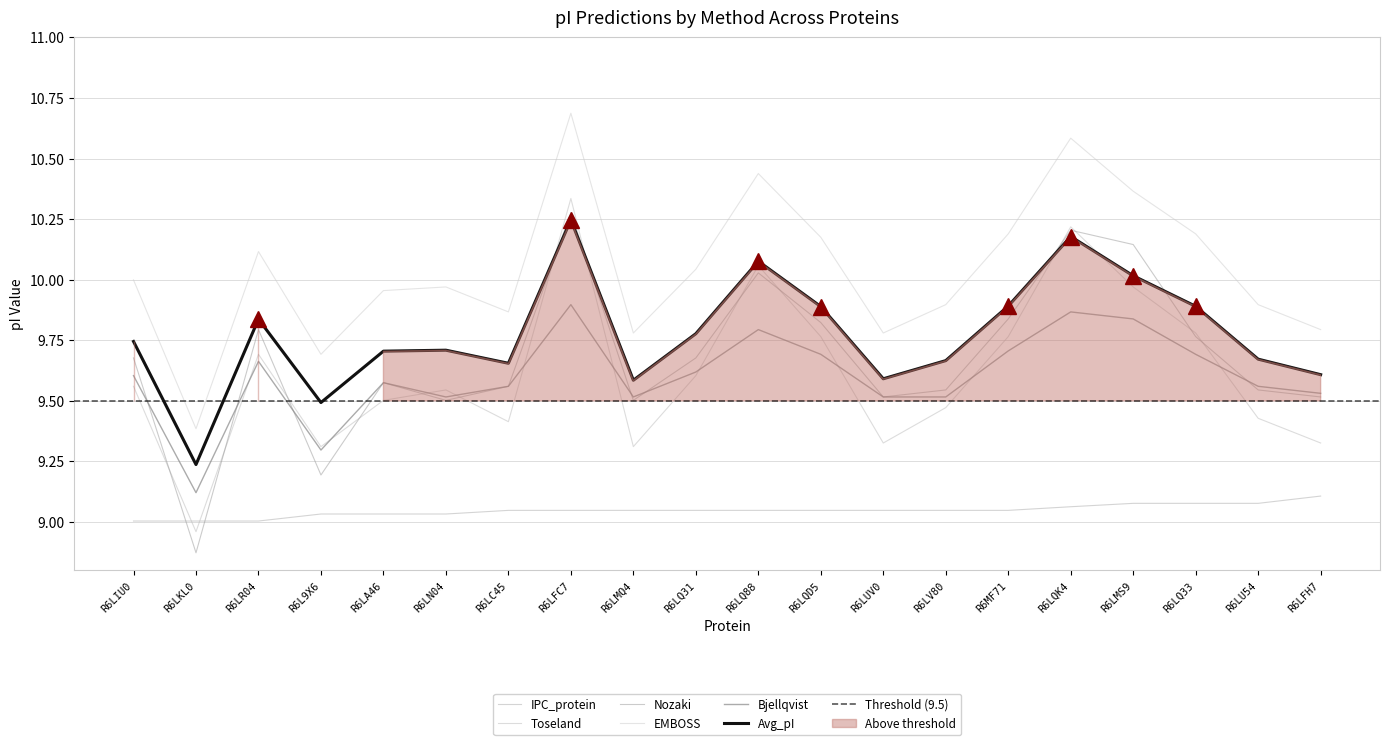

What is the value of the Bjellqvist point at the 5th from the left?

9.6